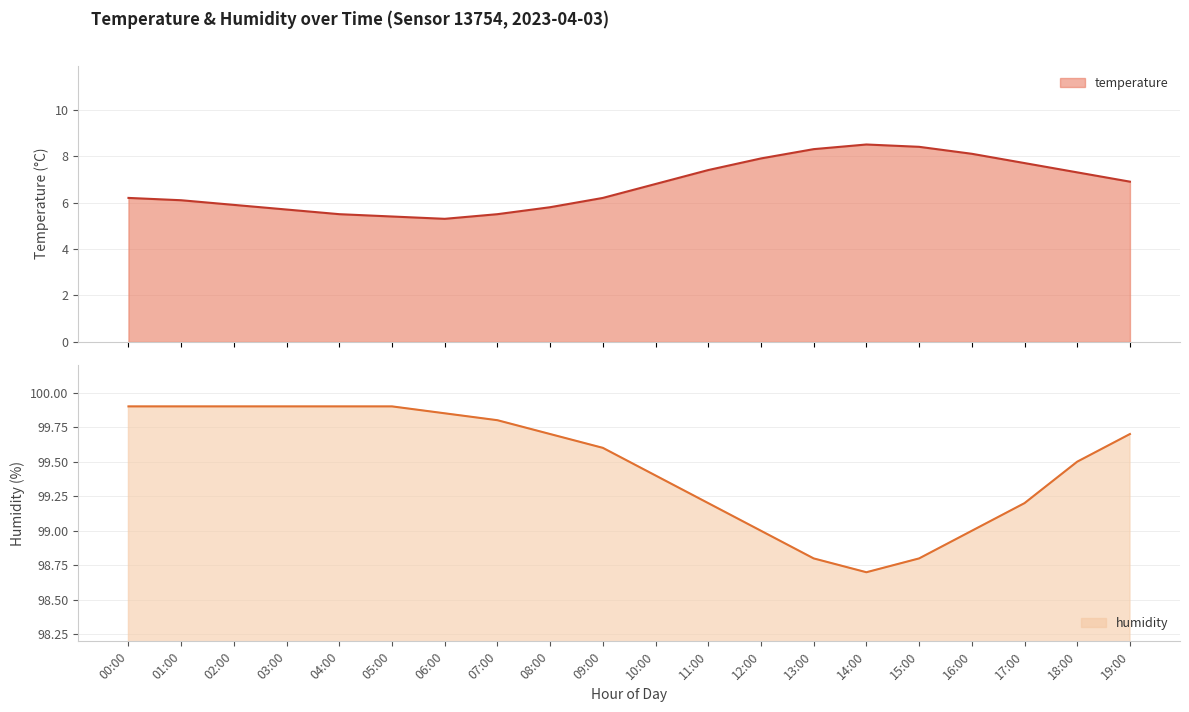

What is the label of the 8th point from the left?

07:00